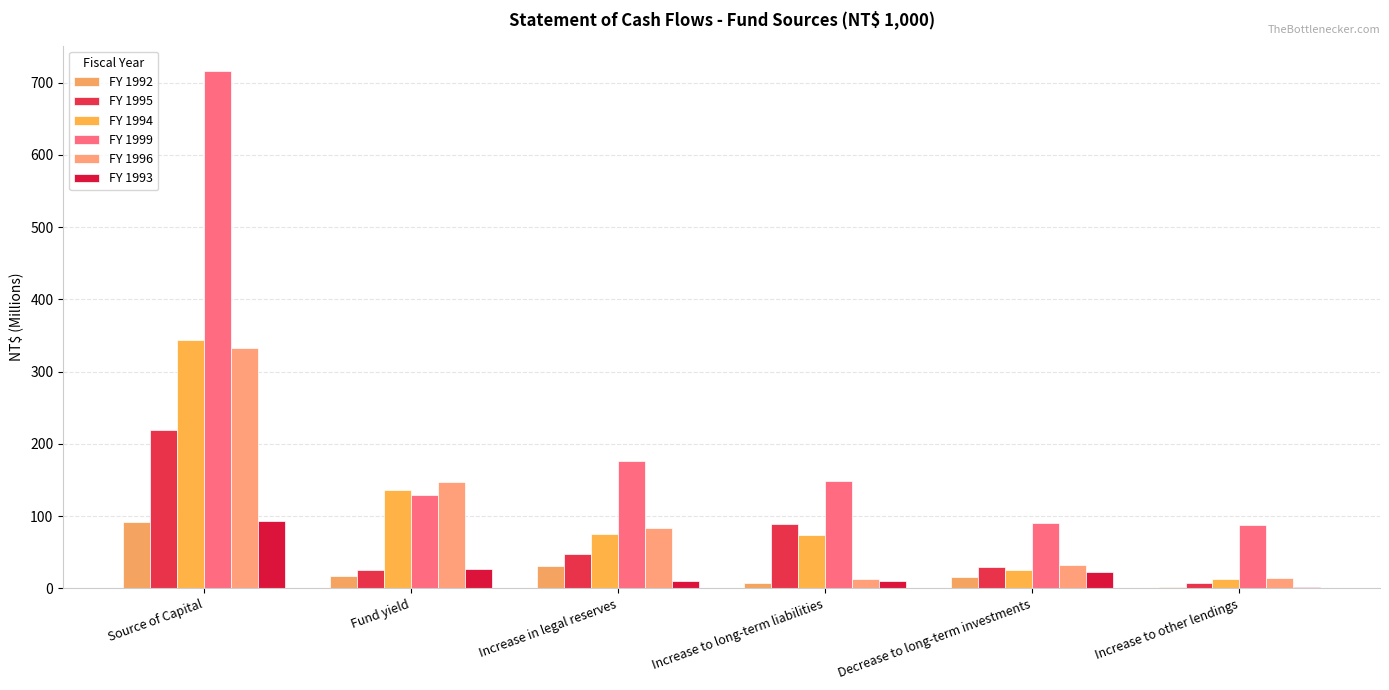

At which label is FY 1996 closest to 172?

Fund yield